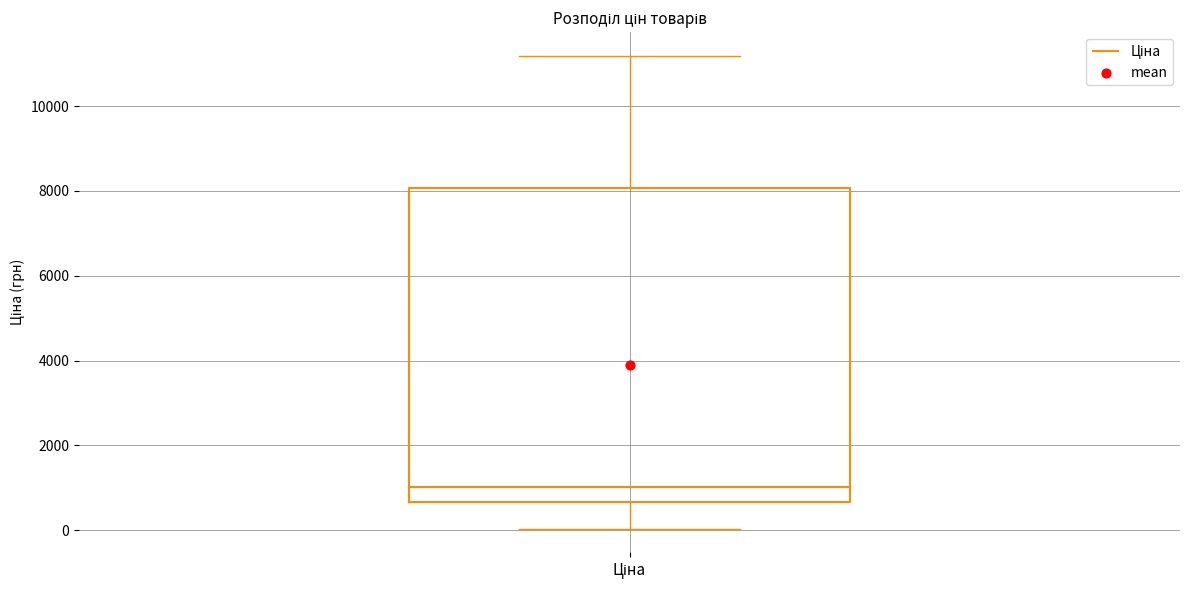

Read this box plot against the y-axis: the position of the median line, the range covered by the box, and the ends of both whiskers. The values are not printed on the chart, so give them approximately, as read against the axis.

median 1000, box 600 to 8000, whiskers 0 to 11200